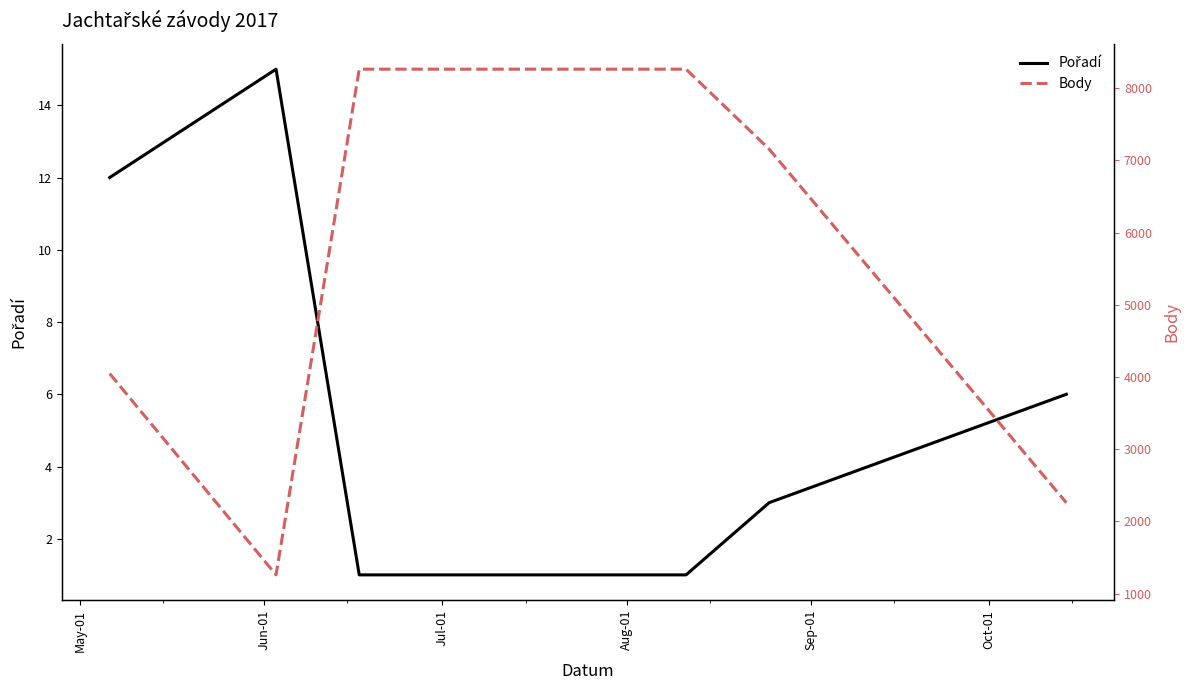

What position from the right is Jul-01?

4